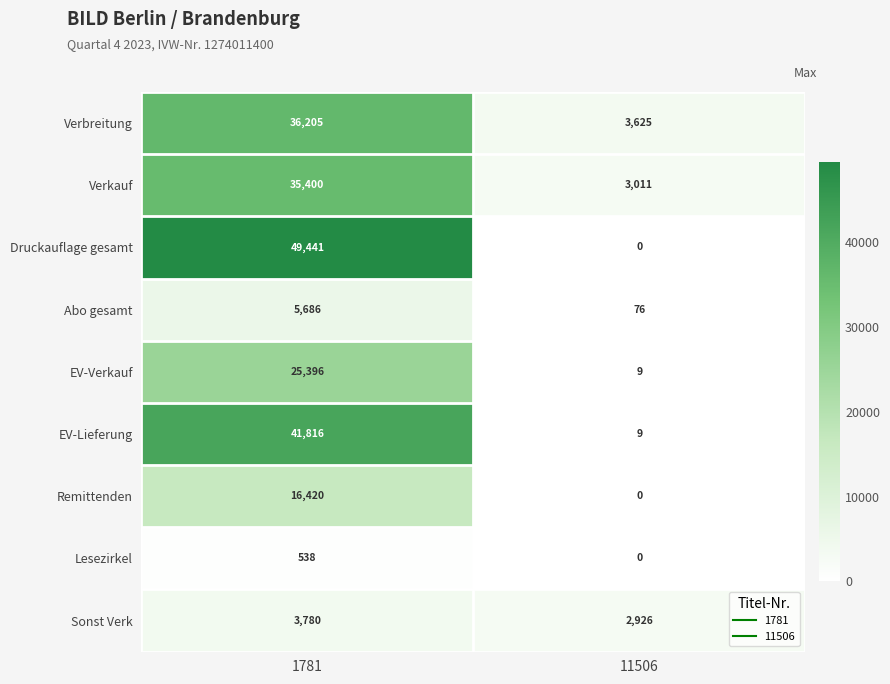

Is it true that Abo gesamt equals 9357 at 1781?

False